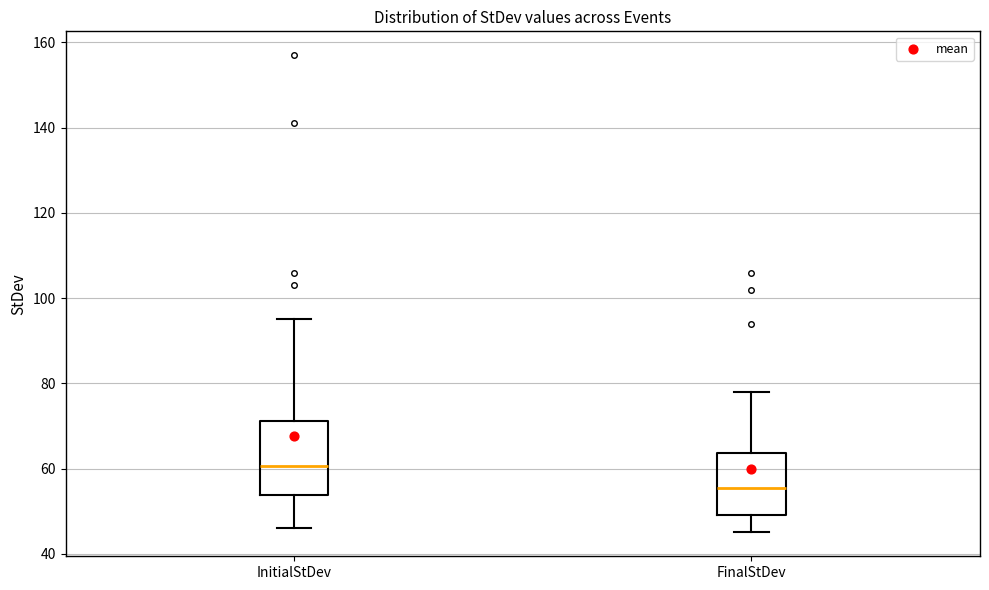

Reading left to right, transcribe this box plot: for each box, give where its median line is, the range the box spans, and where its two whiskers end, as read against the y-axis. The values are not printed on the chart, so give them approximately, as read against the axis.

InitialStDev: median 60, box 54 to 72, whiskers 46 to 96
FinalStDev: median 56, box 50 to 64, whiskers 46 to 78